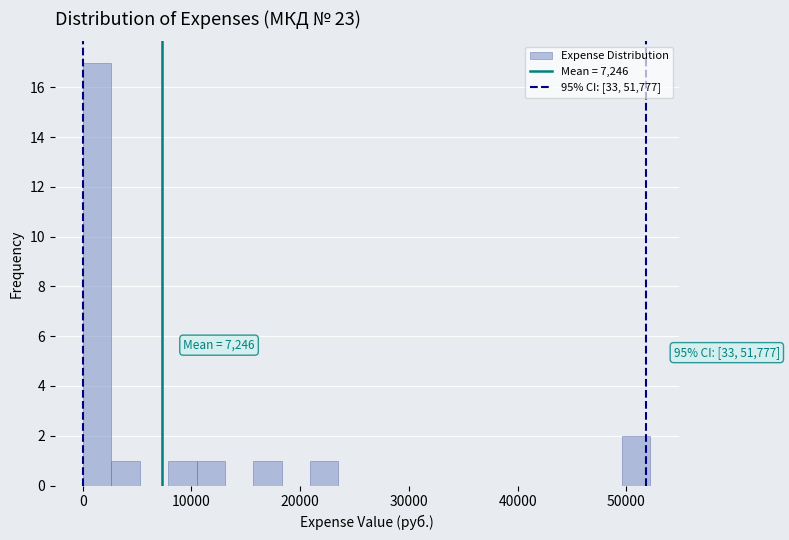

Around what value on the x-axis is the tallest bar? Give the approximate position of its centre, as read against the axis.

1000